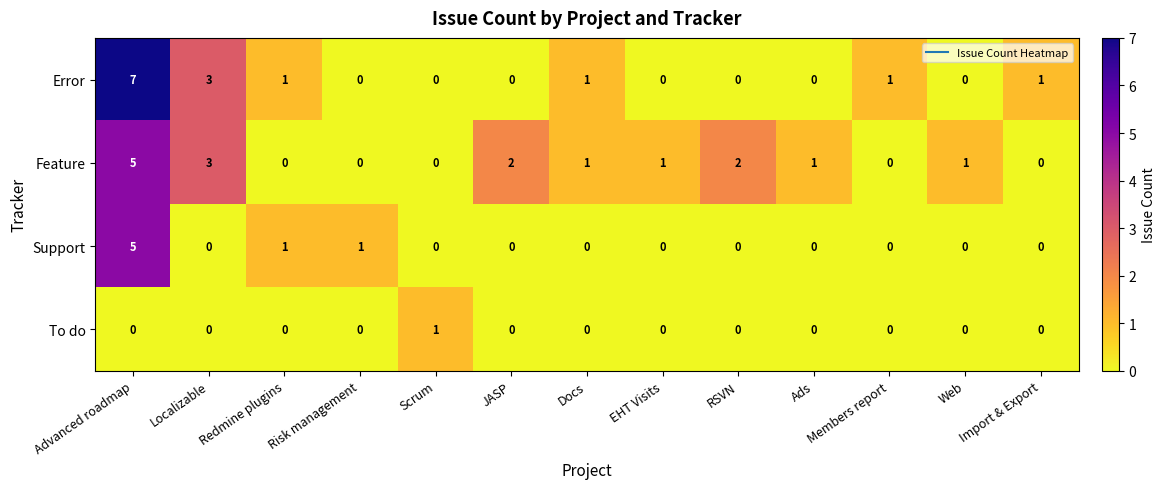

True or false: Error has a value of 0 at RSVN.

True